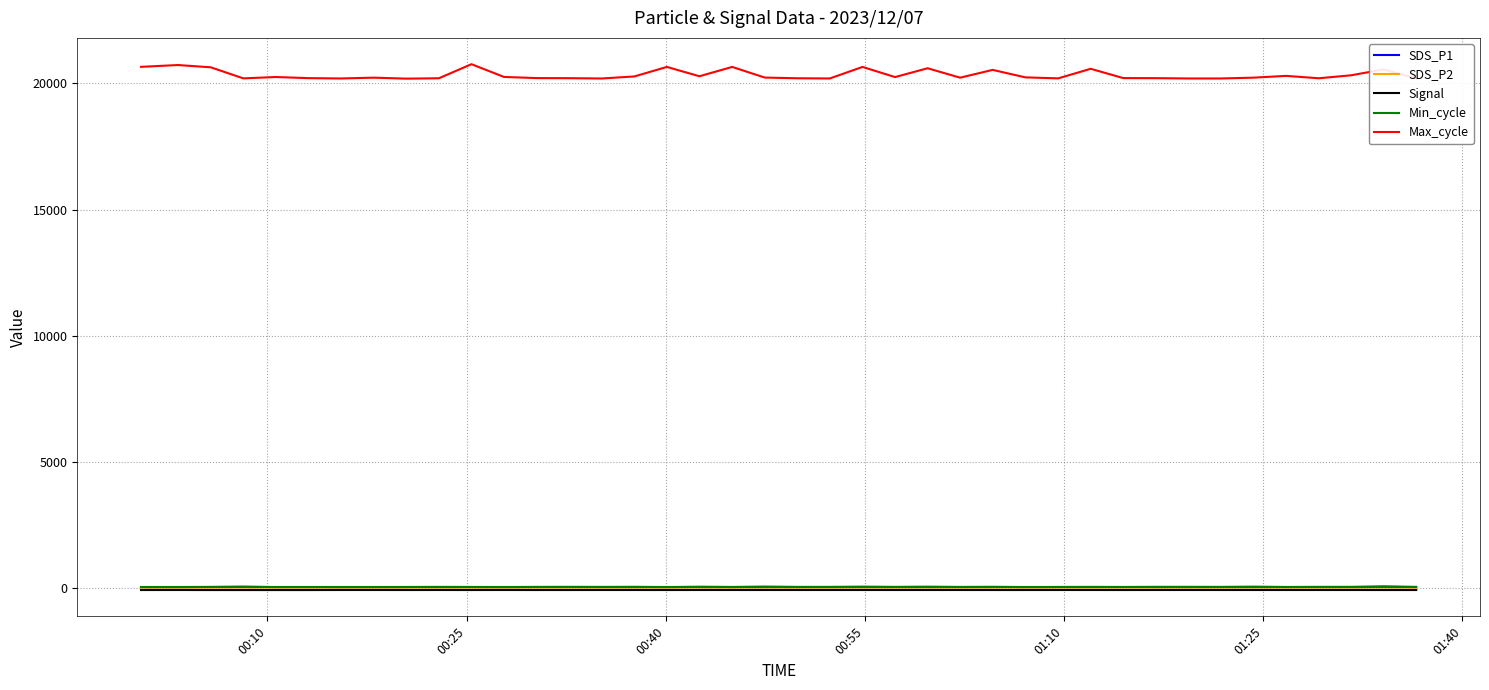

True or false: Max_cycle and SDS_P2 intersect in this chart.

False